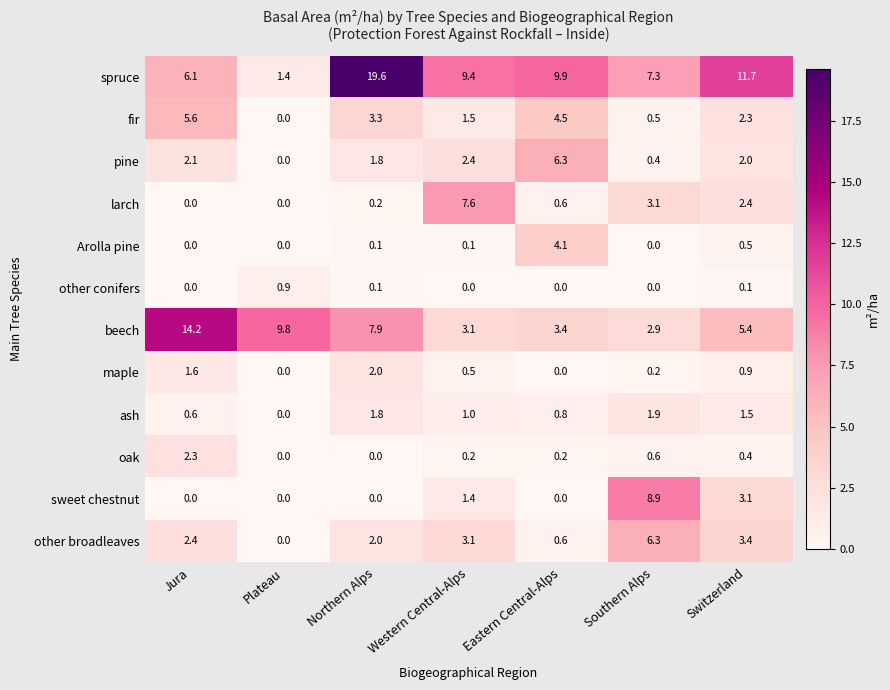

The oak series shows 1.1 at Southern Alps. True or false?

False